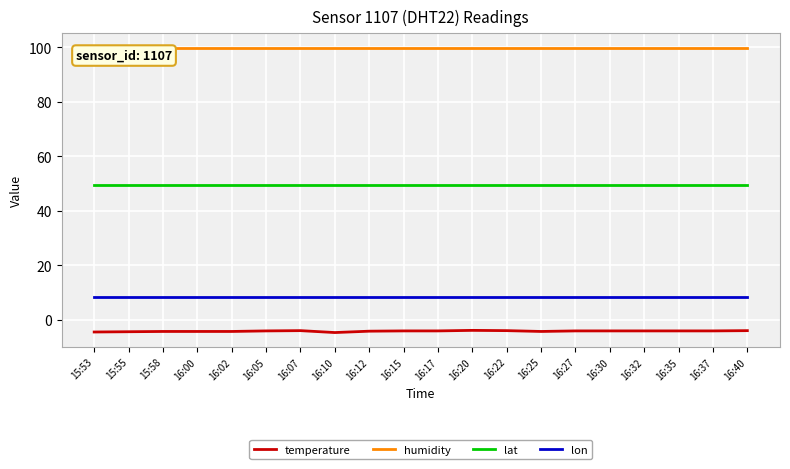

What are all the series names shown in the legend?

temperature, humidity, lat, lon